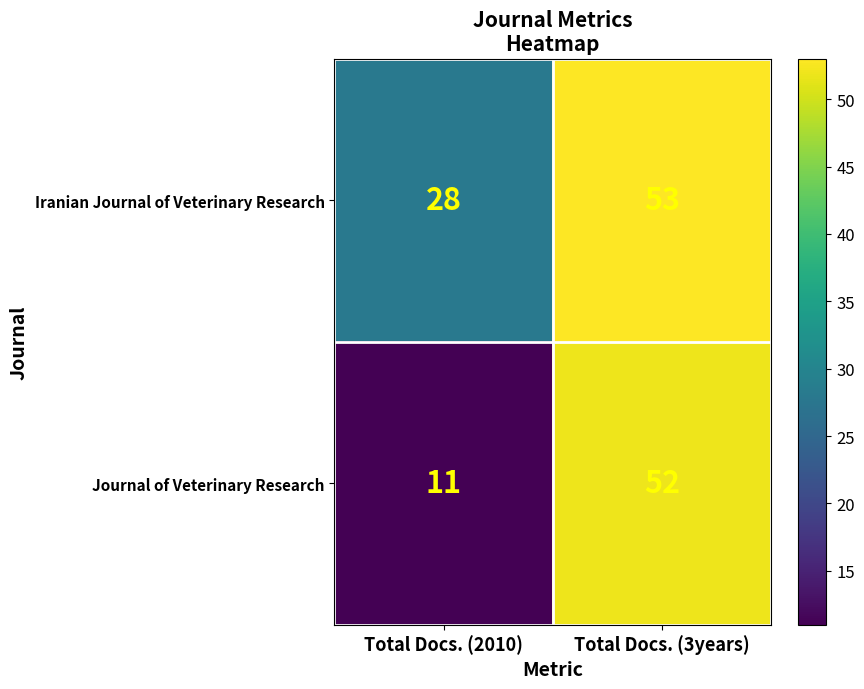

Which series has the largest total across all categories?

Iranian Journal of Veterinary Research